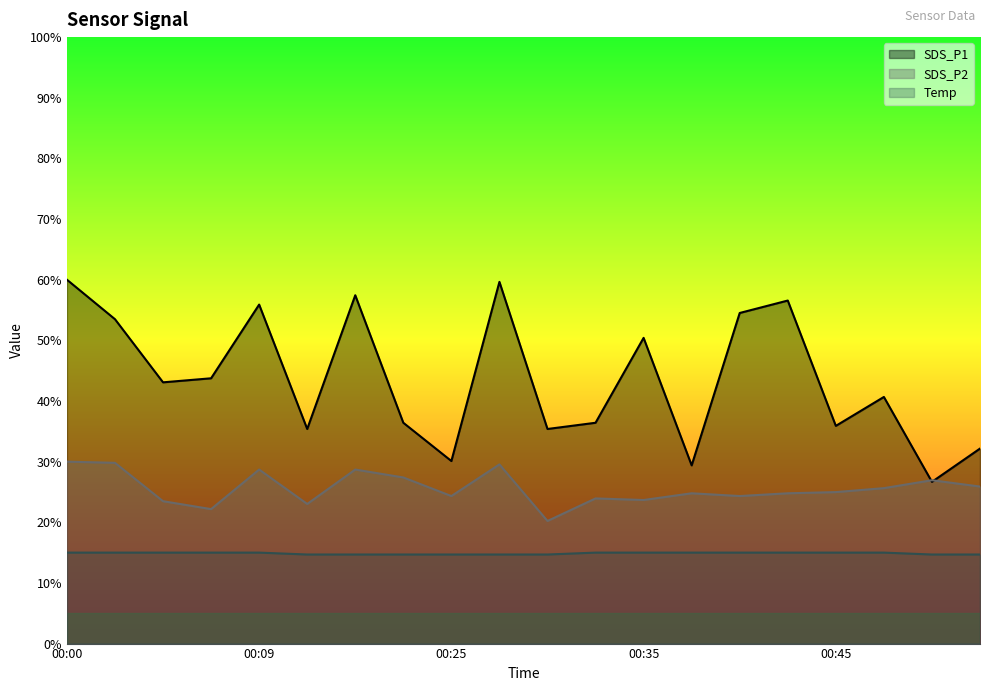

Rank the series by their maximum value, from highest to lowest.

SDS_P1, SDS_P2, Temp